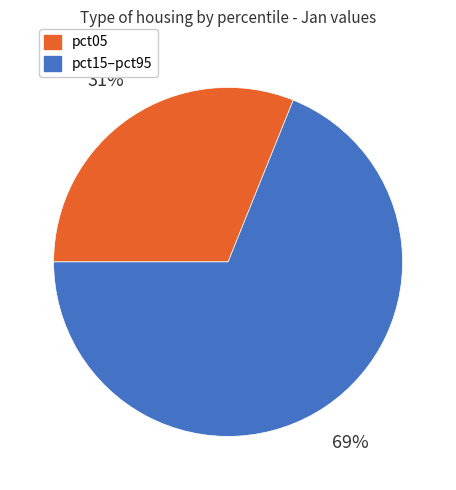

Is there any slice that represents more than half of the pie?

Yes